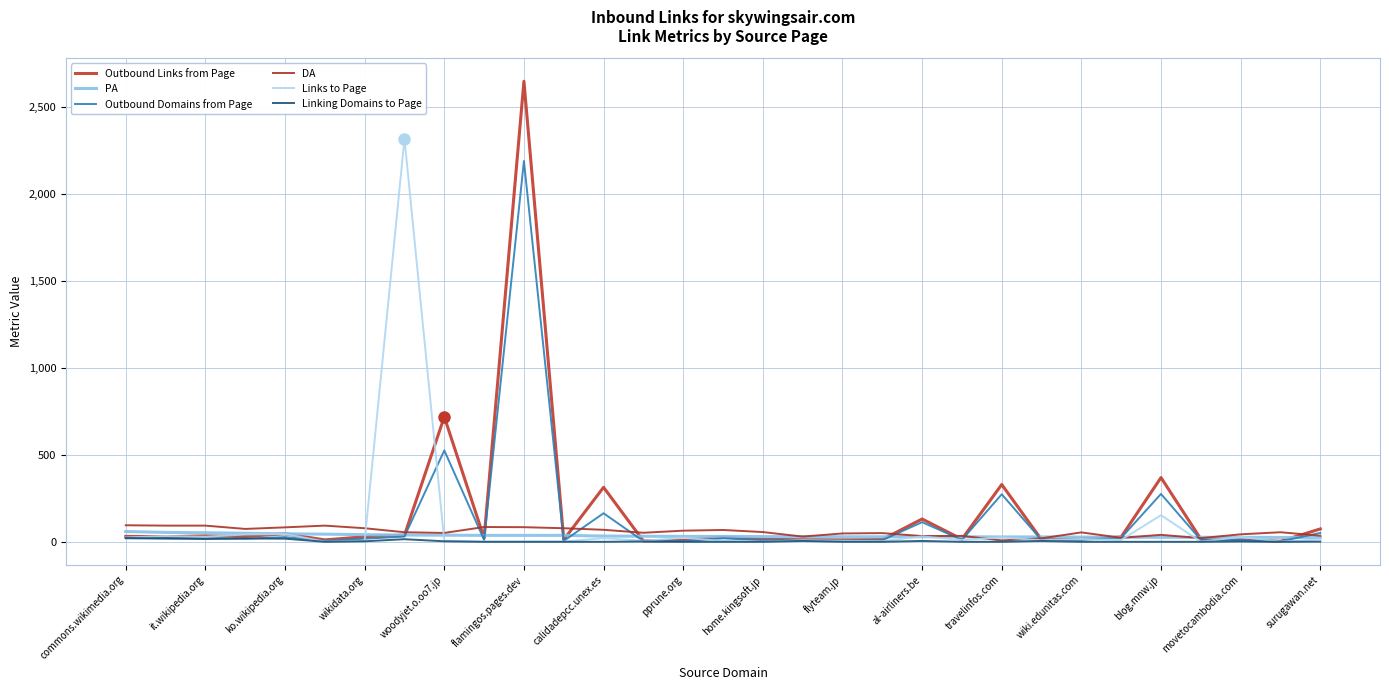

What is the maximum value for DA?

95